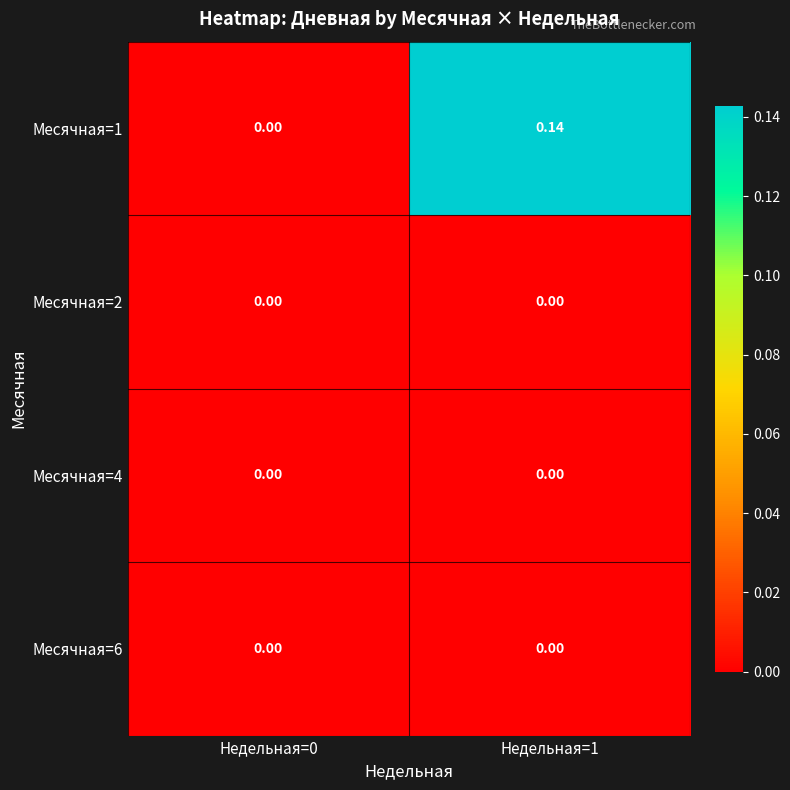

Is the value of Месячная=2 at Недельная=1 greater than the value of Месячная=1 at Недельная=1?

No